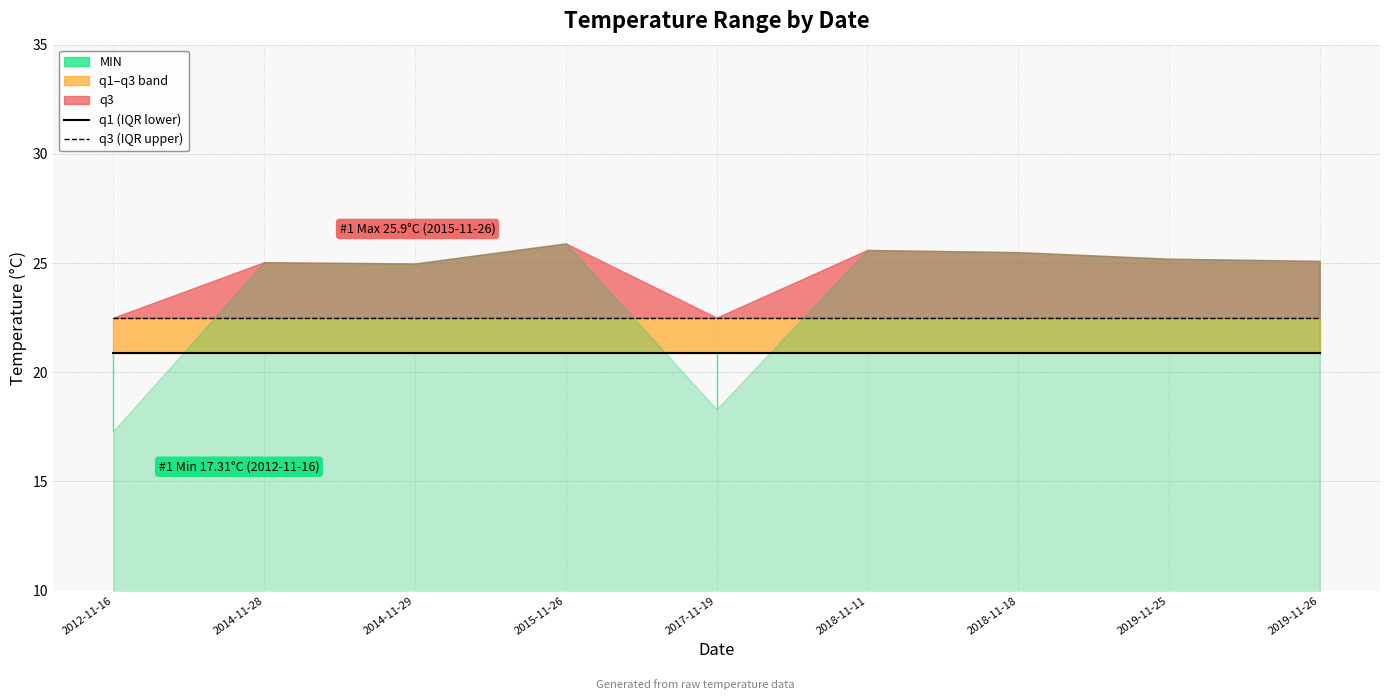

True or false: q1 (IQR lower) and q3 (IQR upper) intersect in this chart.

False